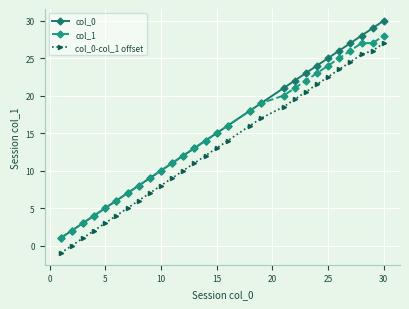

True or false: col_0-col_1 offset has more than 1 points higher than both neighbors.

False